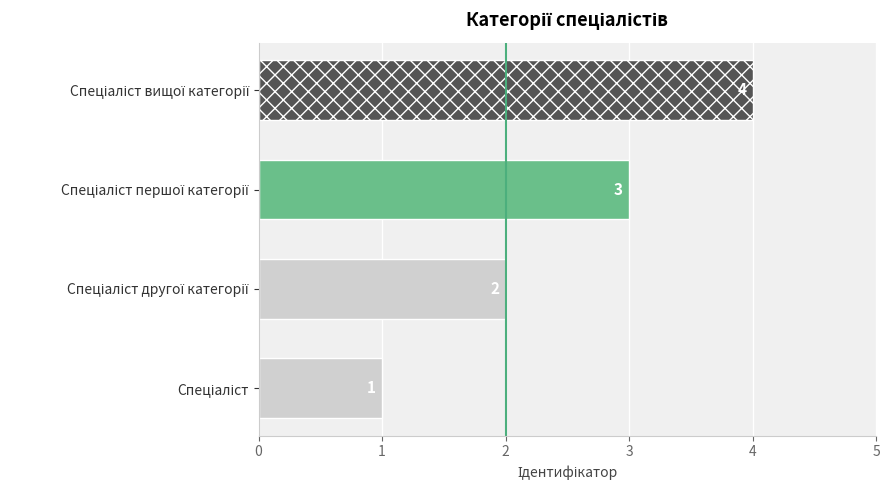

Count the number of categories in the chart.

4